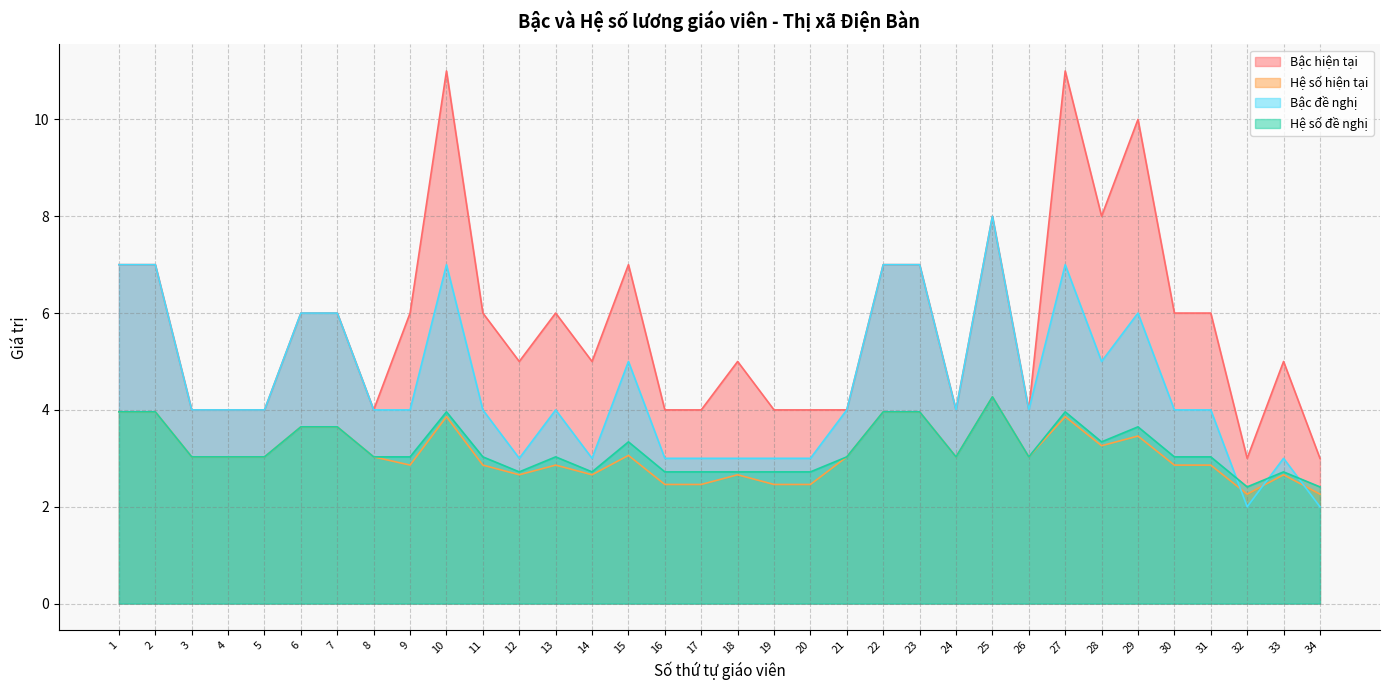

At which category does Bậc đề nghị reach its first local peak?

10